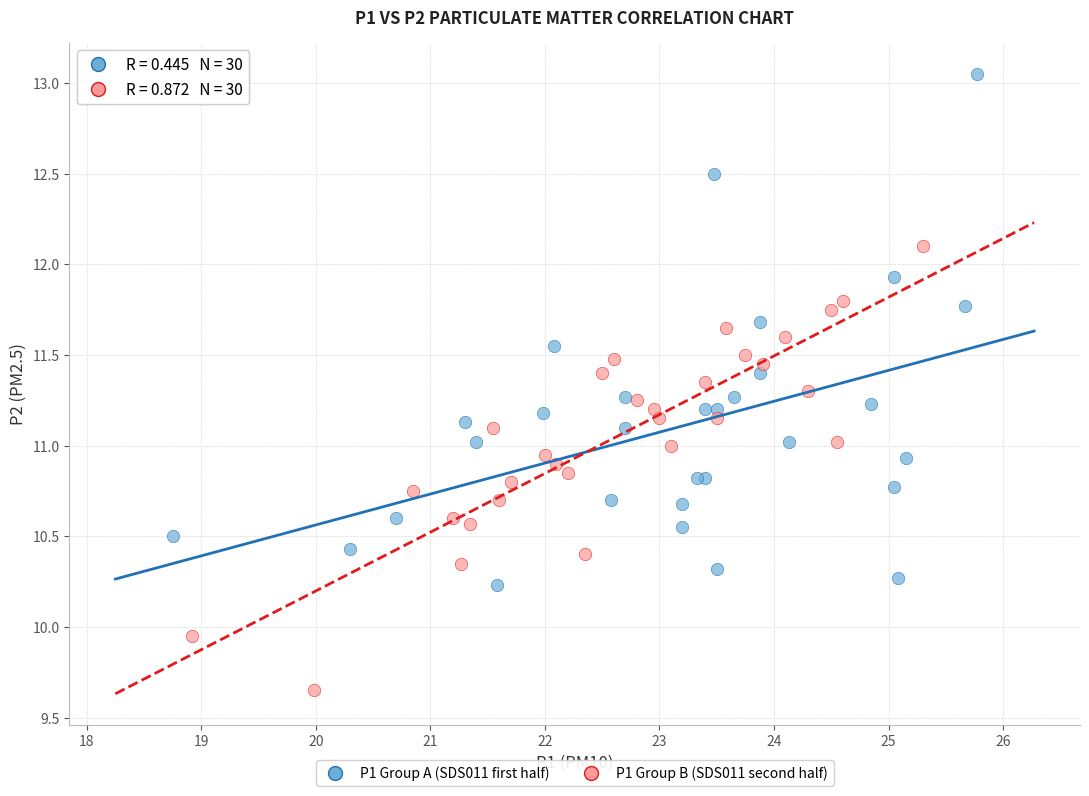

Which series reaches the minimum Y coordinate?

P1 Group B (SDS011 second half)